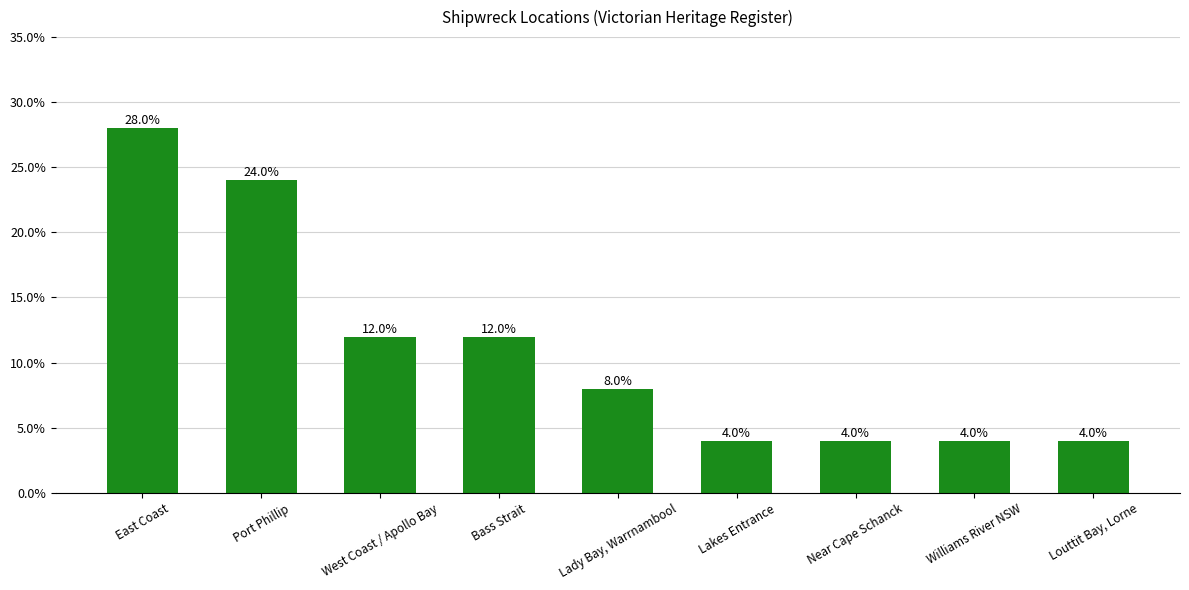

Reading left to right, extract all data points from this chart.

28.0	24.0	12.0	12.0	8.0	4.0	4.0	4.0	4.0